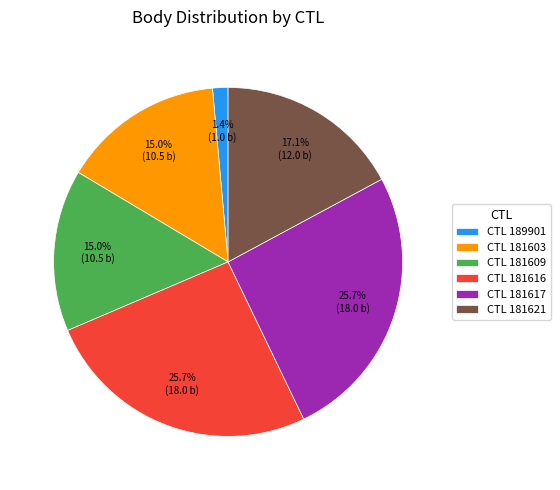

Between CTL 181621 and CTL 181609, which is larger?

CTL 181621